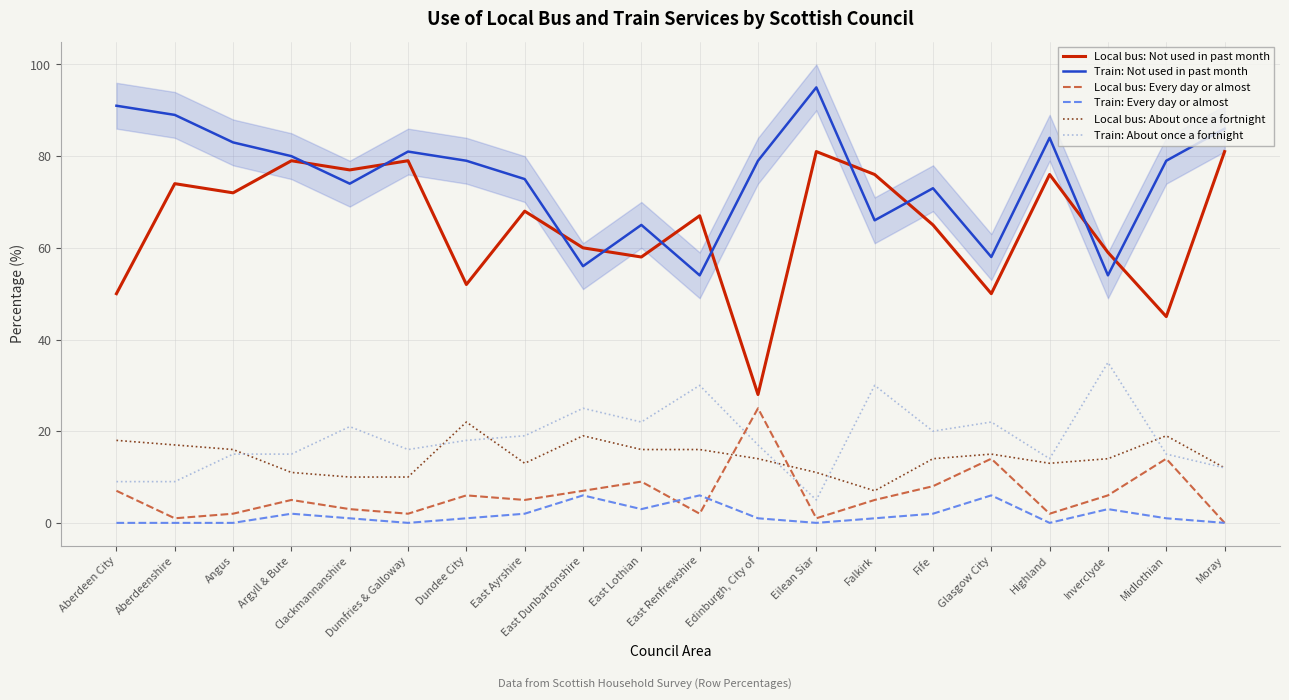

What is the lowest value of the Local bus: Not used in past month series?

28